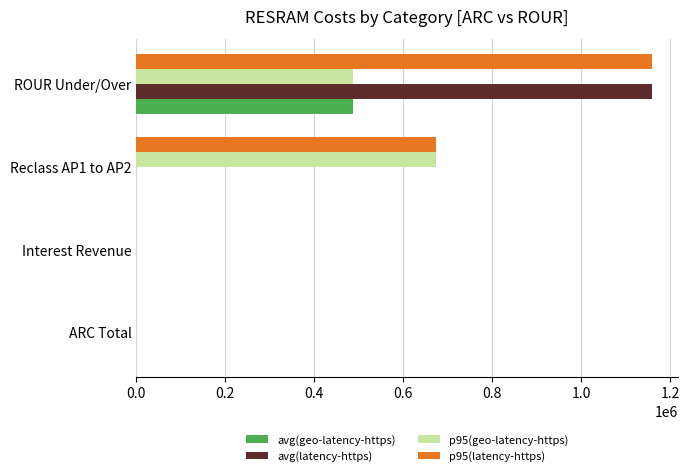

At which category is the sum across all series the highest?

ROUR Under/Over